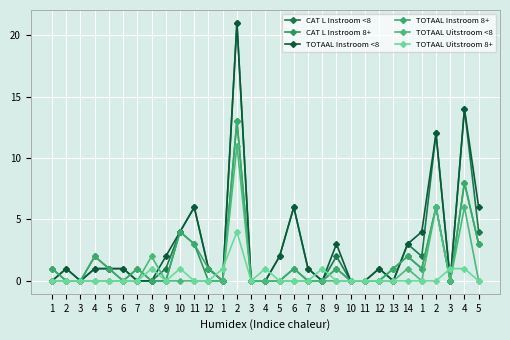

Is this an area chart (filled region under the line)?

No